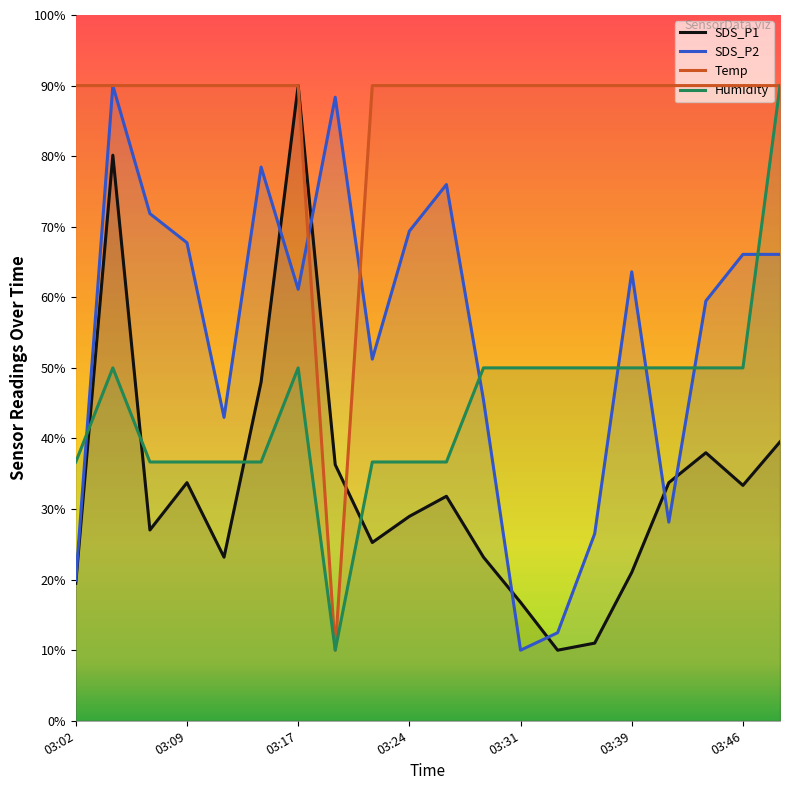

What is the maximum value shown in the chart?

90.0